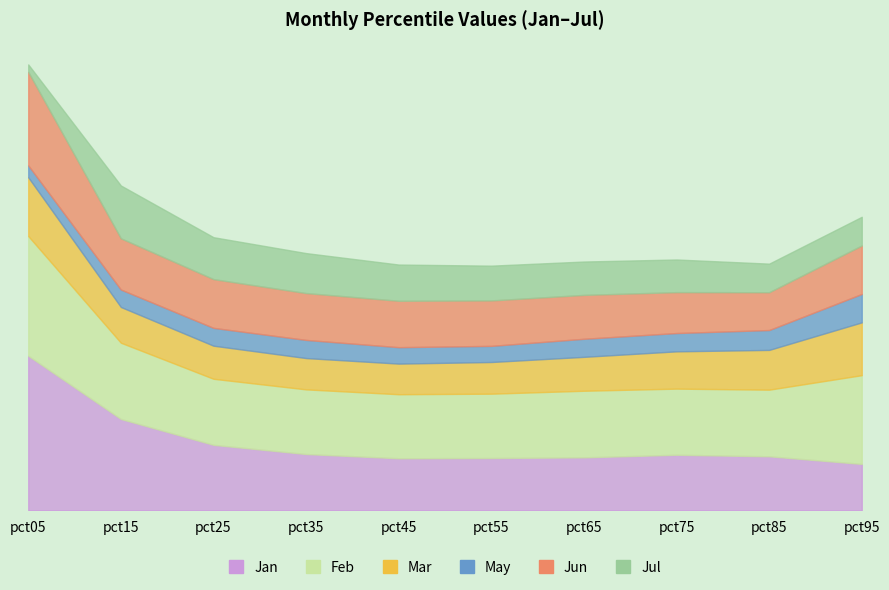

True or false: Jan and Mar intersect in this chart.

True